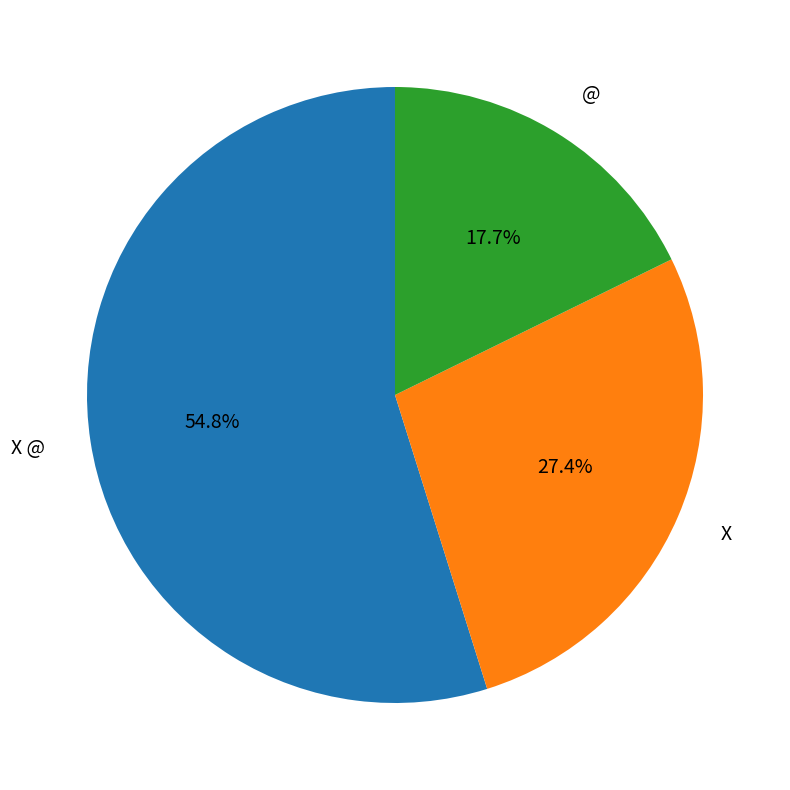

True or false: X accounts for 41% of the total.

False